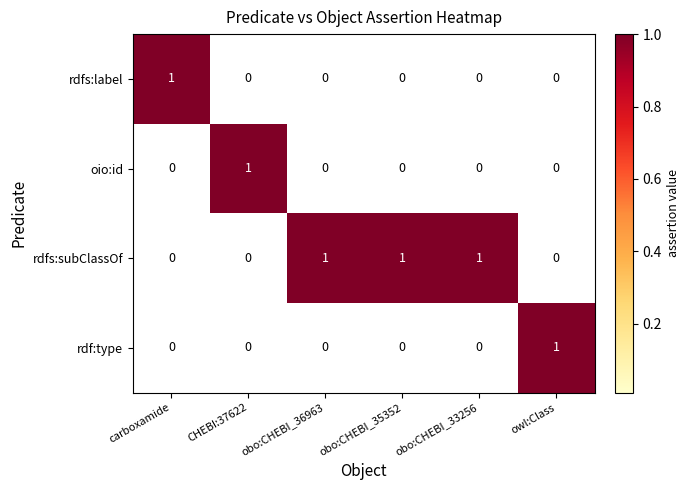

How many oio:id values are between 0 and 1?

6